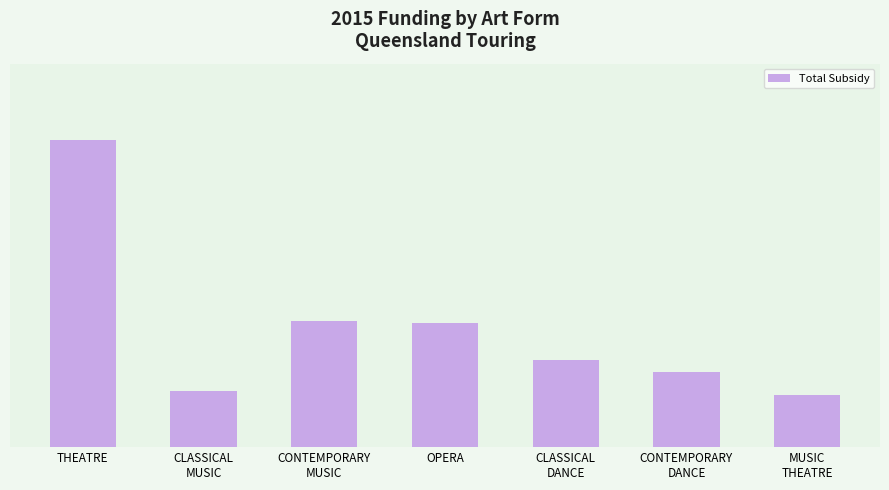

Does the chart contain any negative values?

No